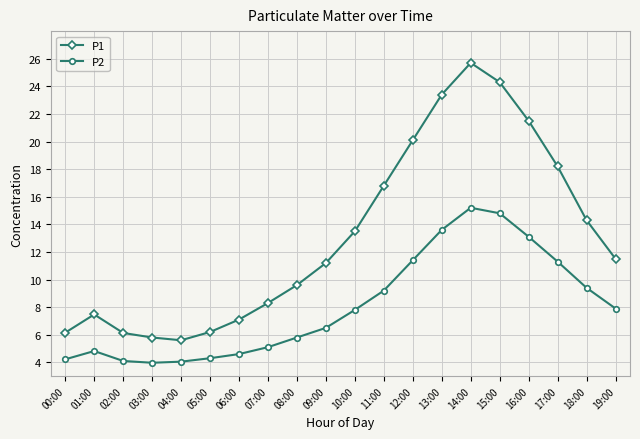

At which category does P1 reach its first local peak?

01:00